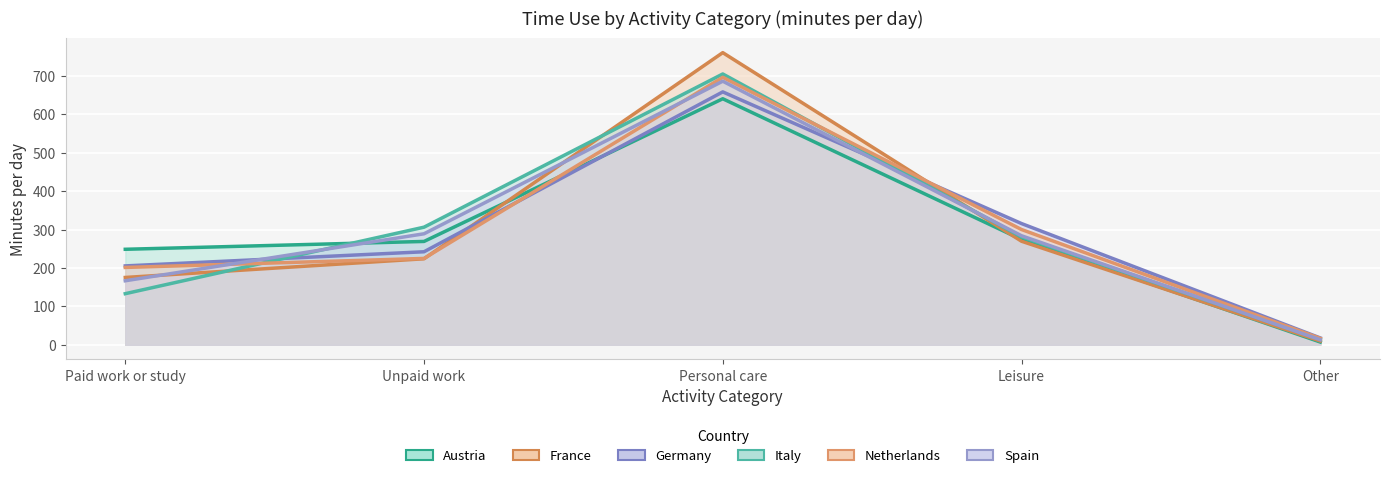

Which category has the lowest value across all series?

Other